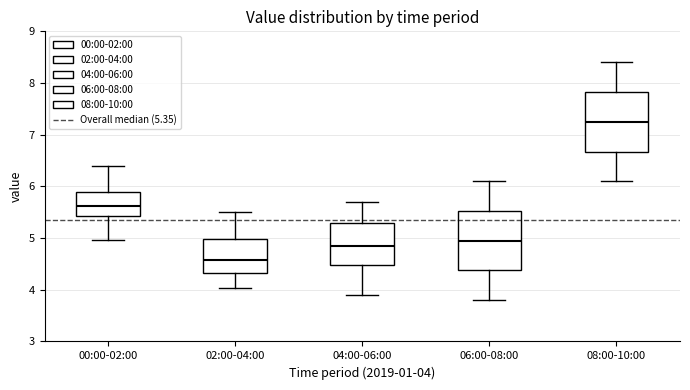

Which box has the highest median line?

08:00-10:00